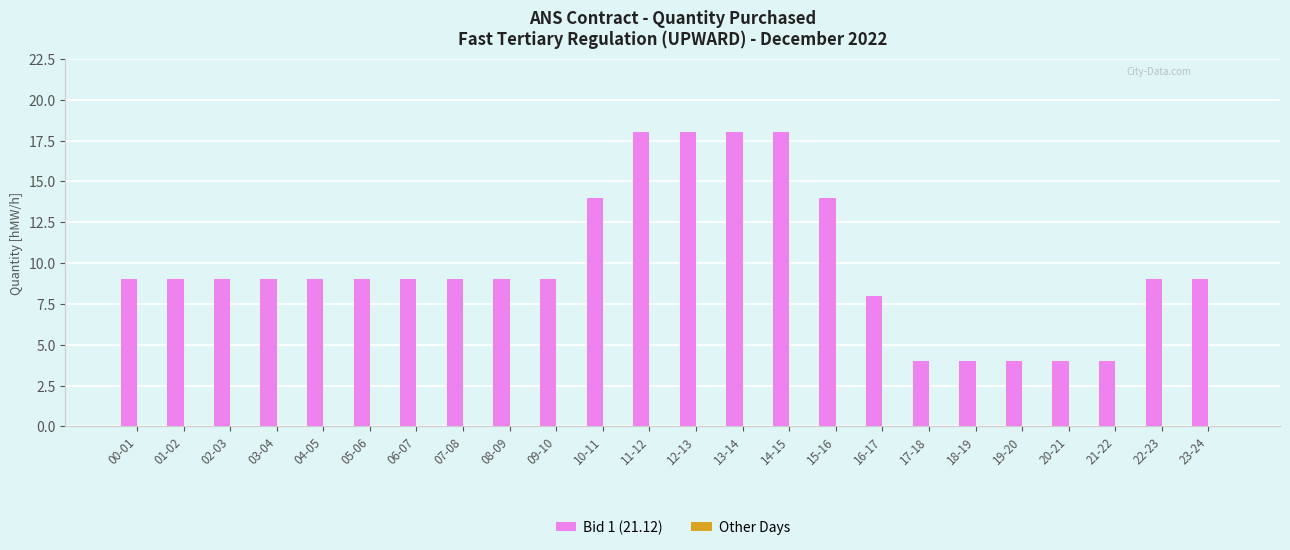

What is the average value?

10